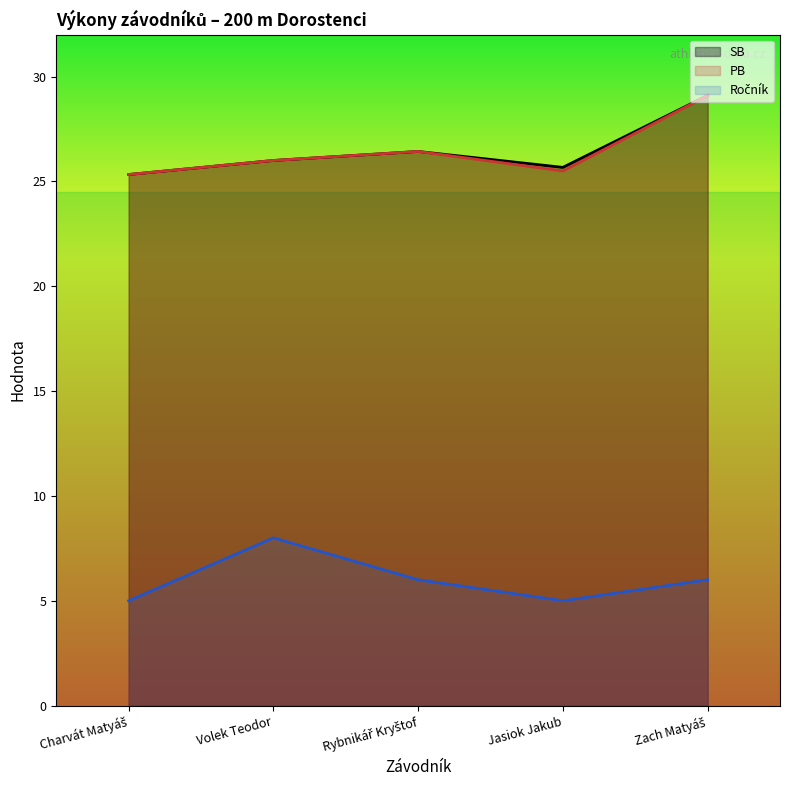

Rank the categories by SB value from highest to lowest.

Zach Matyáš, Rybnikář Kryštof, Volek Teodor, Jasiok Jakub, Charvát Matyáš